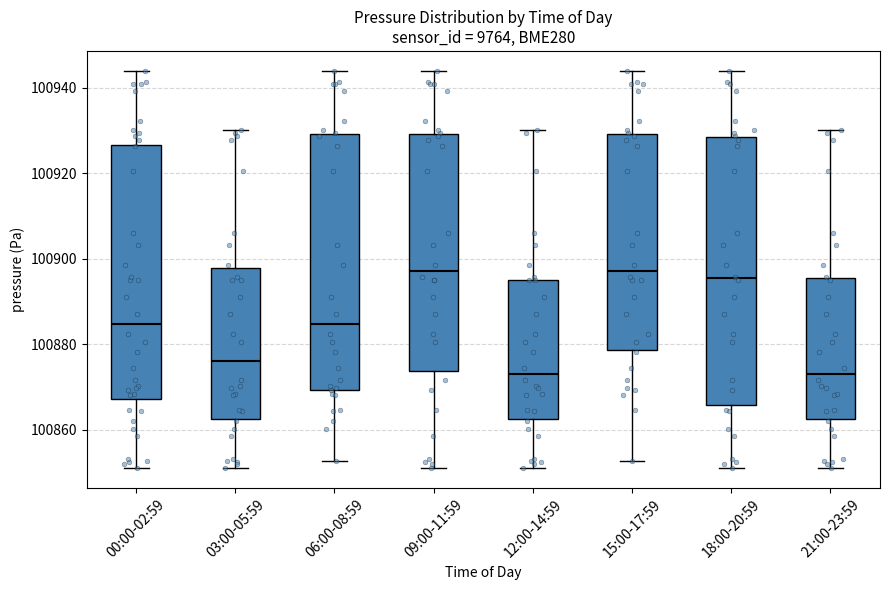

Where is the lower edge of the box for 15:00-17:59 on the y-axis? The values are not printed on the chart, so give them approximately, as read against the axis.

100878